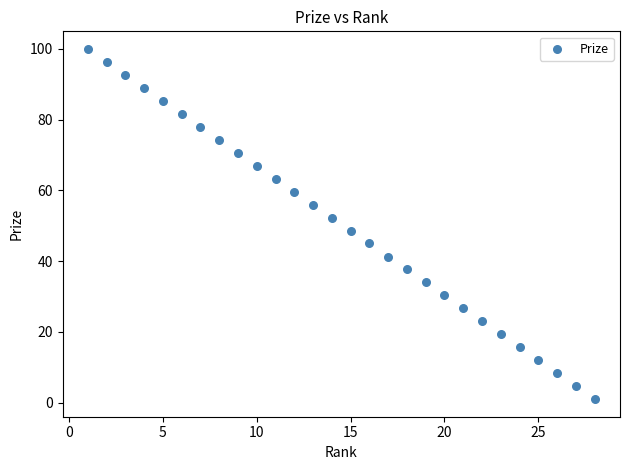

What is the range of X values (max minus min)?

27.0